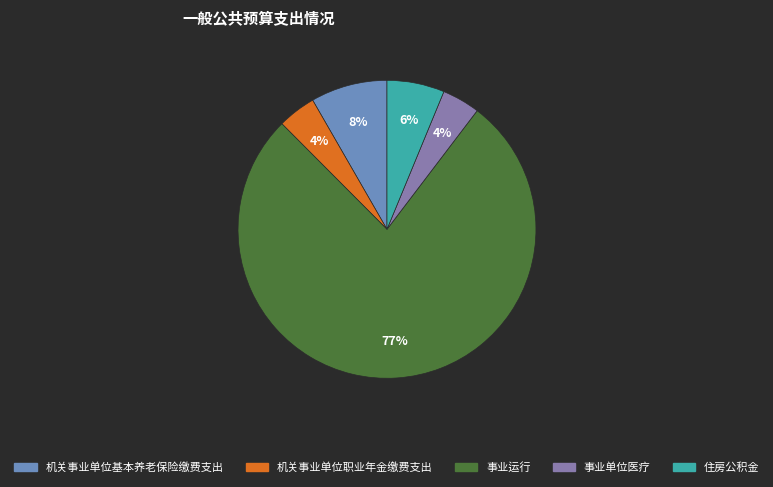

Count the number of slices in the pie.

5